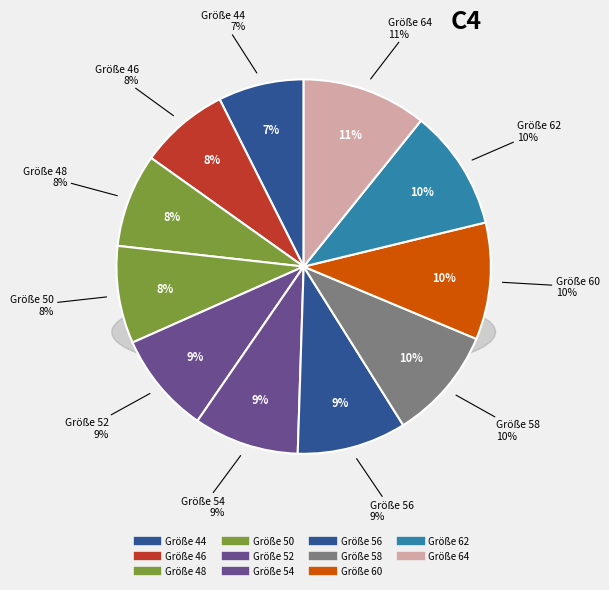

Rank the categories by value from lowest to highest.

44, 46, 48, 50, 52, 54, 56, 58, 60, 62, 64